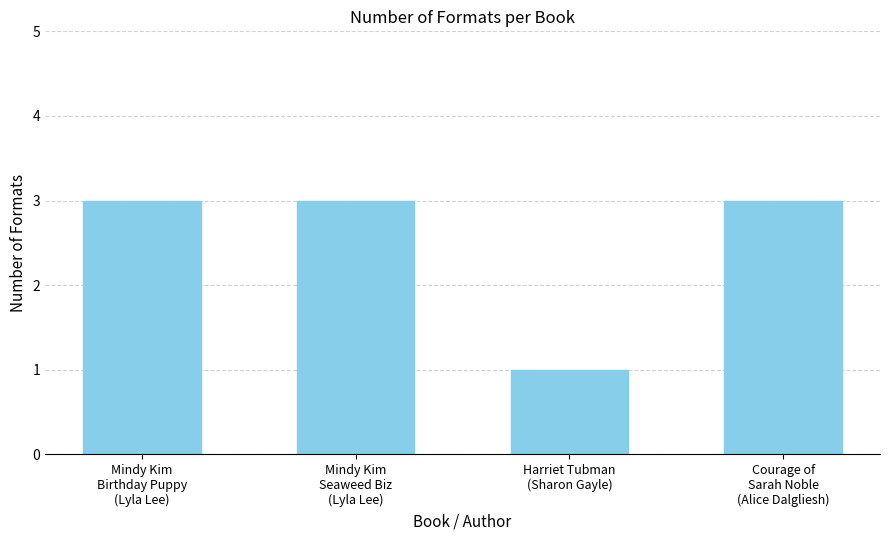

The value at Mindy Kim
Seaweed Biz
(Lyla Lee) is 1. True or false?

False